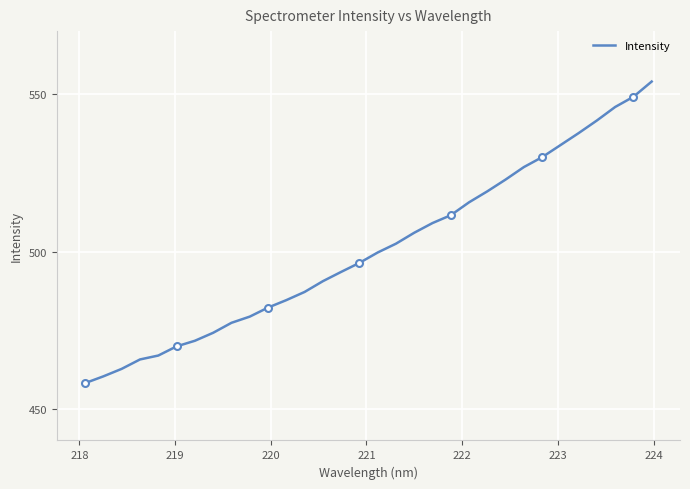

What is the minimum value for Intensity?

458.2